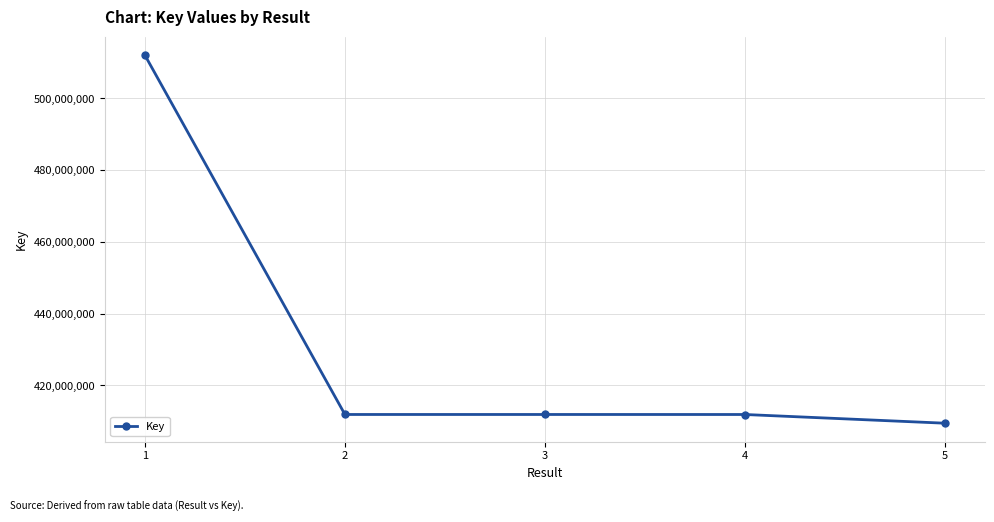

What is the sum of the values at 4 and 2?

823776163